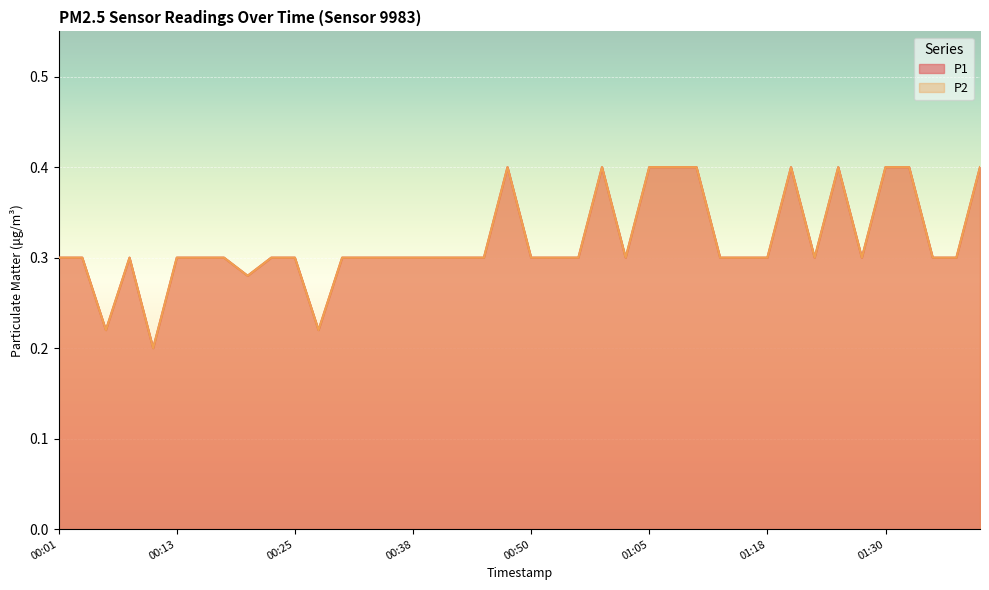

What is the value of the P1 point at the 5th from the left?

0.2